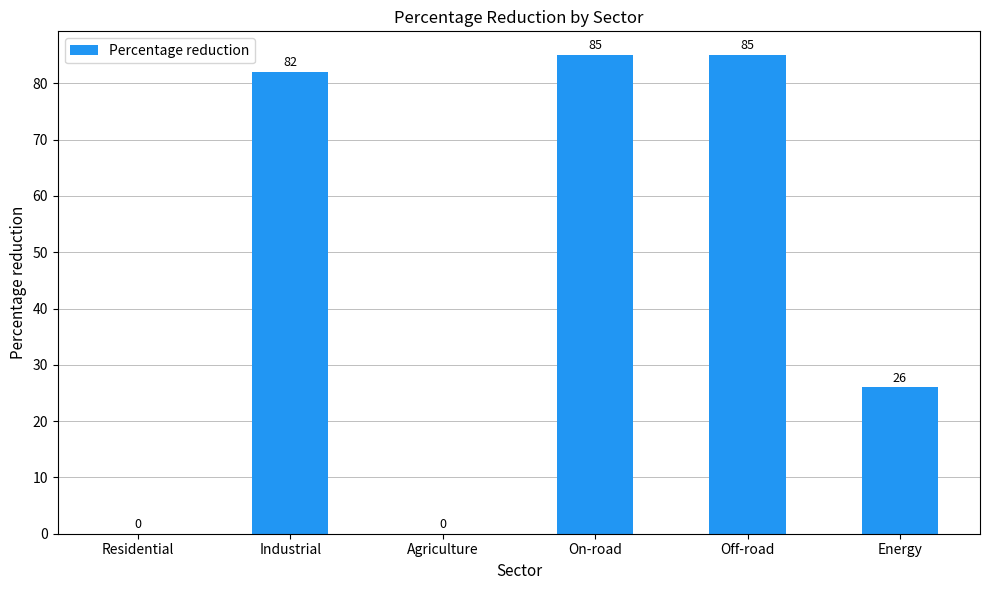

How many values are above zero?

4